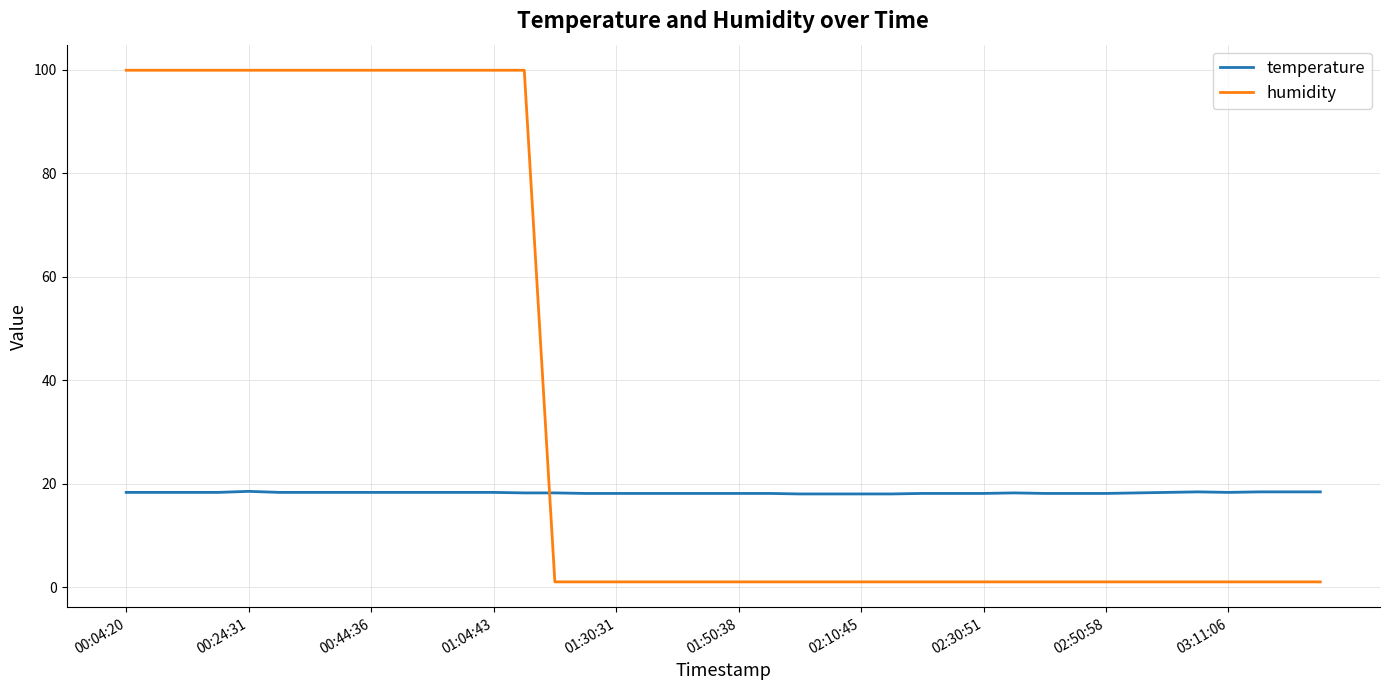

Which series has the largest total across all categories?

humidity